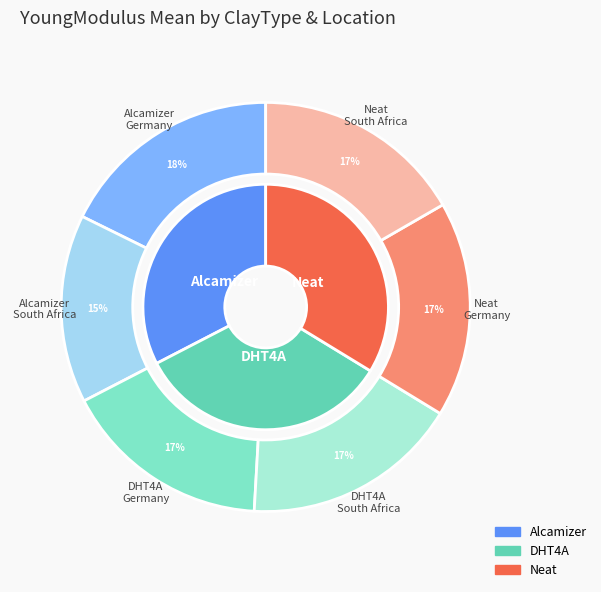

Combined, do Germany and South Africa account for over 50%?

Yes